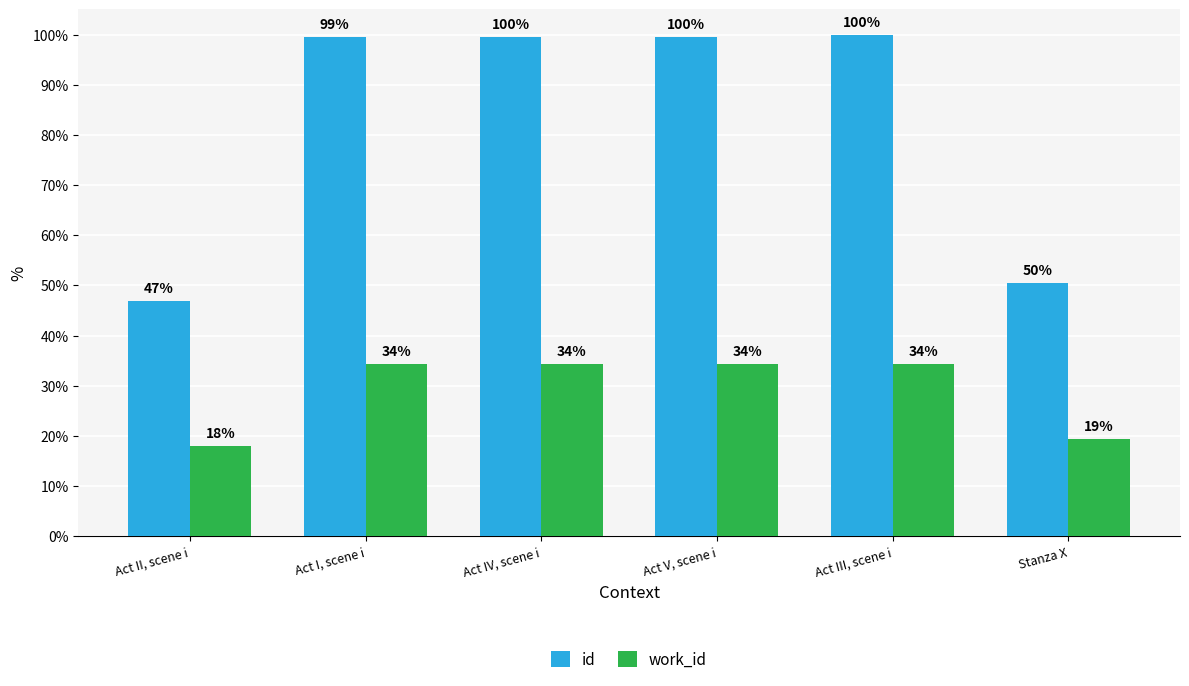

Rank the series by their average value, from highest to lowest.

id, work_id